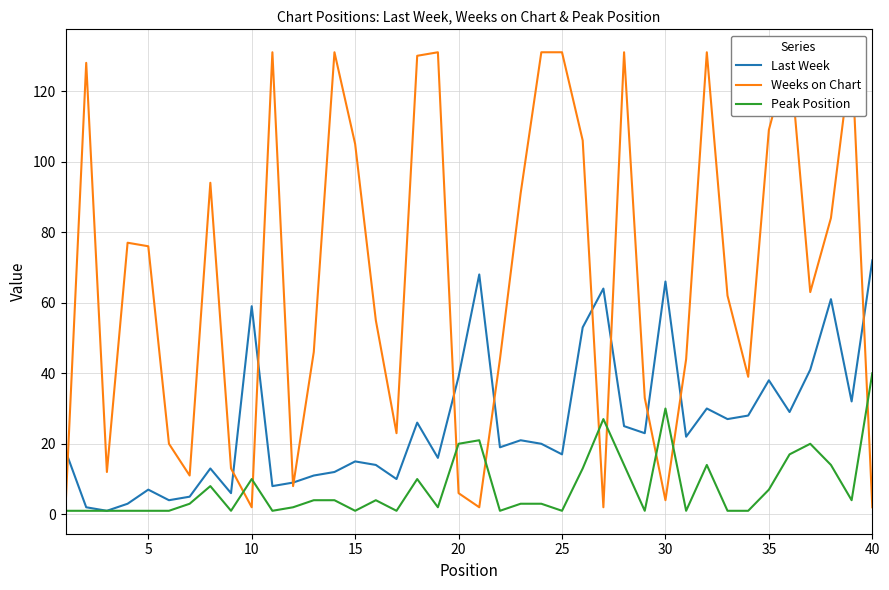

At which label does Peak Position reach its peak?

40